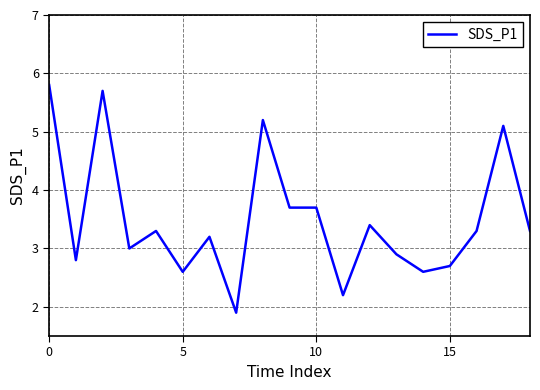

What is the maximum value shown in the chart?

5.8